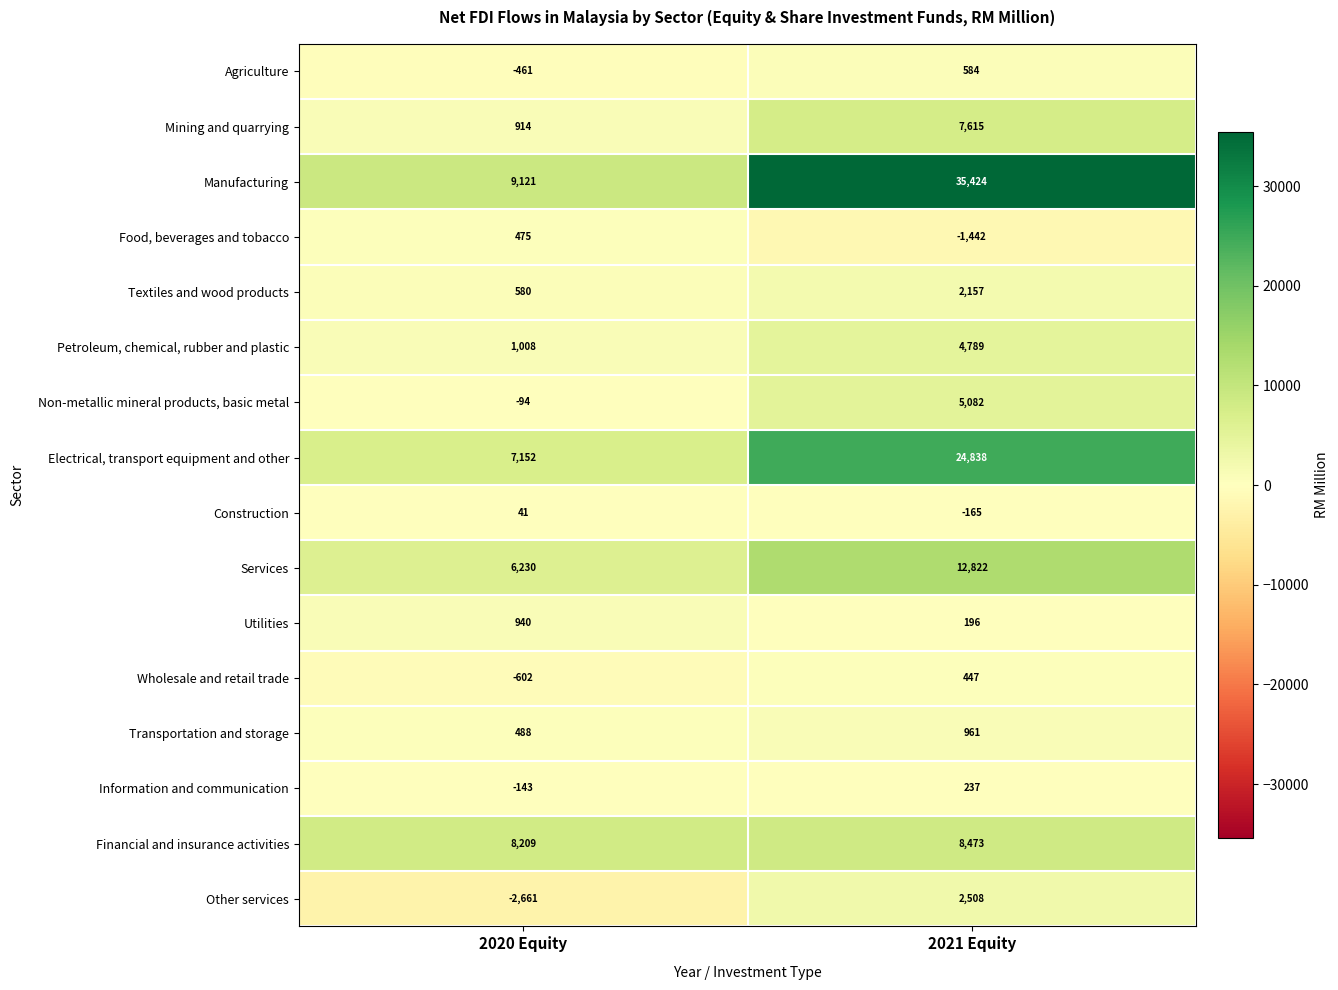

What is the sum of all Wholesale and retail trade values?

-155